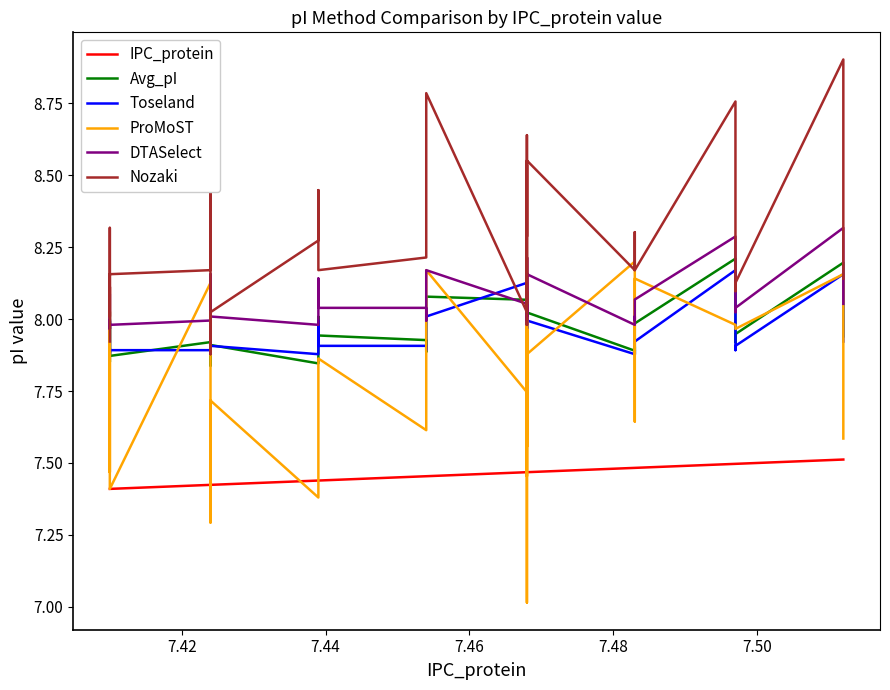

How many lines are shown in the chart?

6